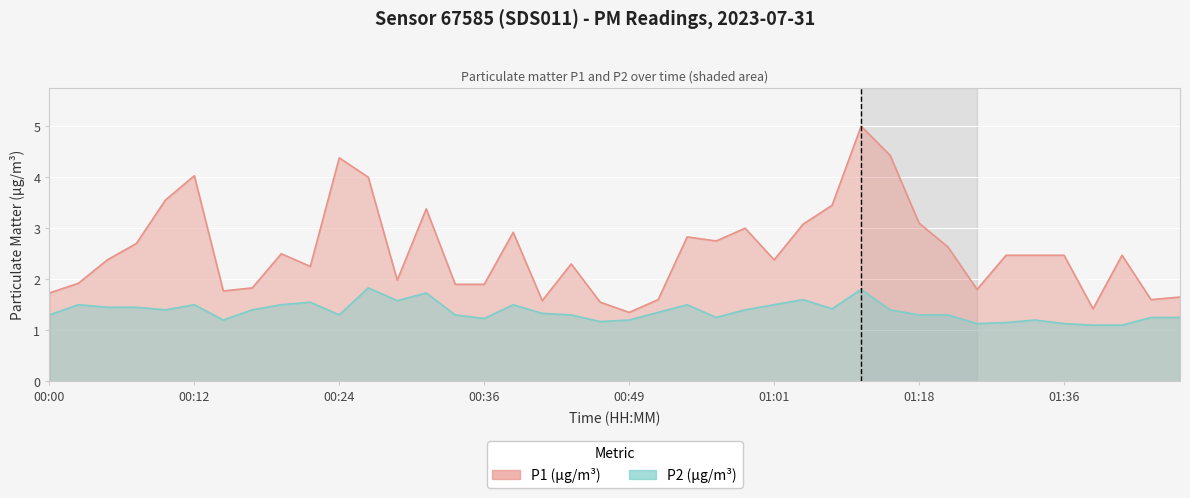

Which series changed the most between 00:03 and 00:20?

P1